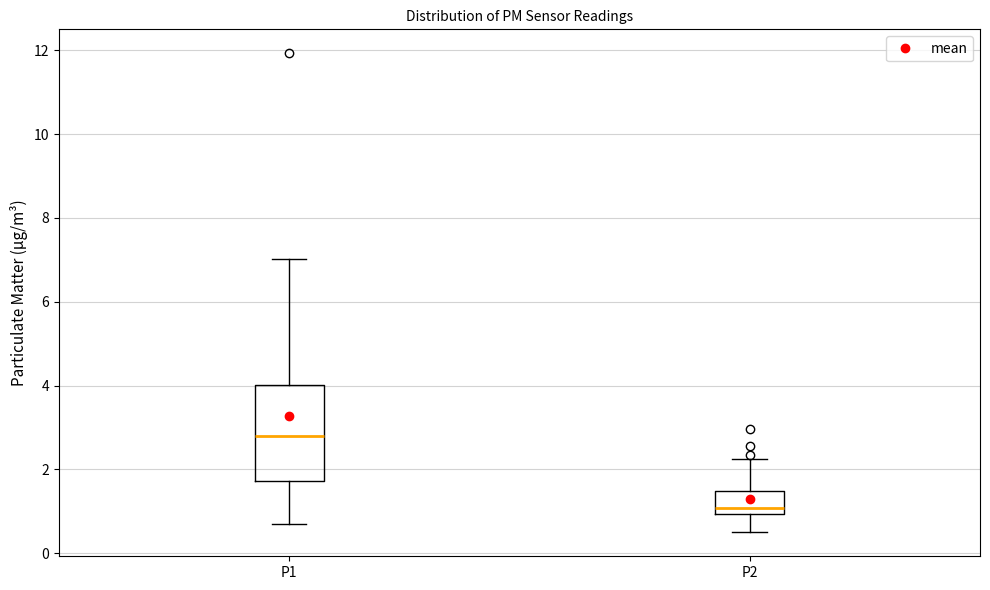

Reading left to right, transcribe this box plot: for each box, give where its median line is, the range the box spans, and where its two whiskers end, as read against the y-axis. The values are not printed on the chart, so give them approximately, as read against the axis.

P1: median 2.8, box 1.8 to 4.0, whiskers 0.8 to 7.0
P2: median 1.0 (just above the box's lower edge), box 1.0 to 1.4, whiskers 0.6 to 2.2